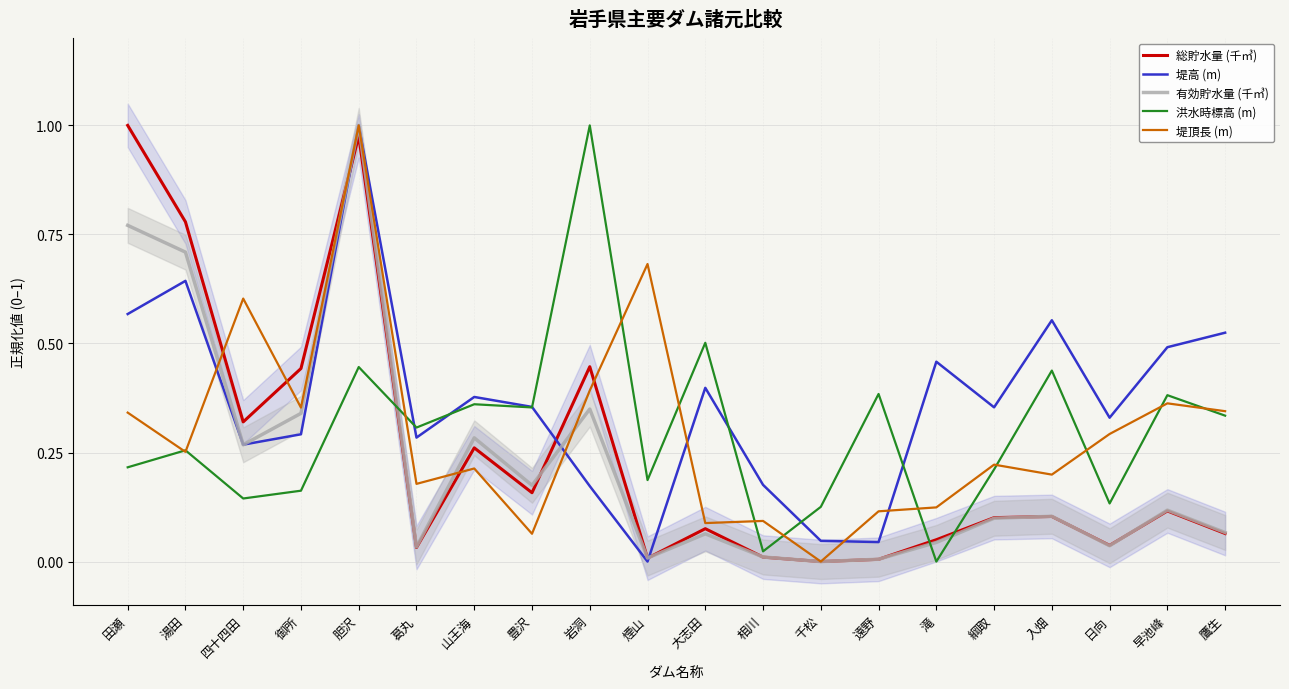

What is the average value of the 総貯水量 (千㎥) series?

0.2